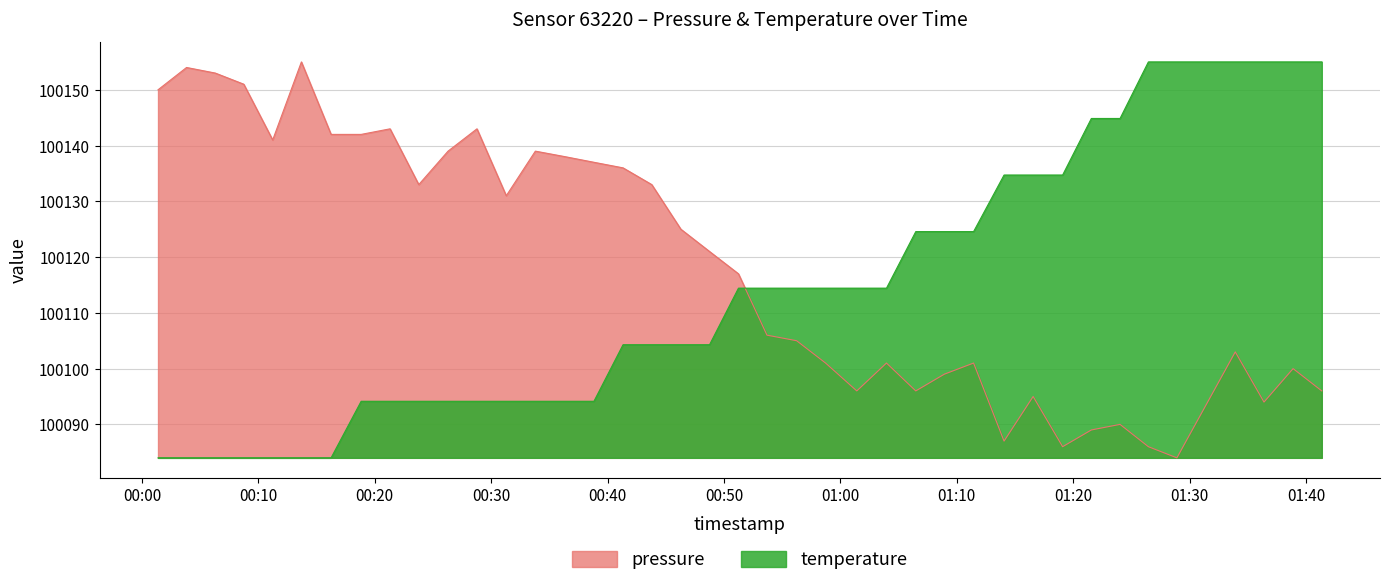

True or false: temperature has more than 1 points higher than both neighbors.

False